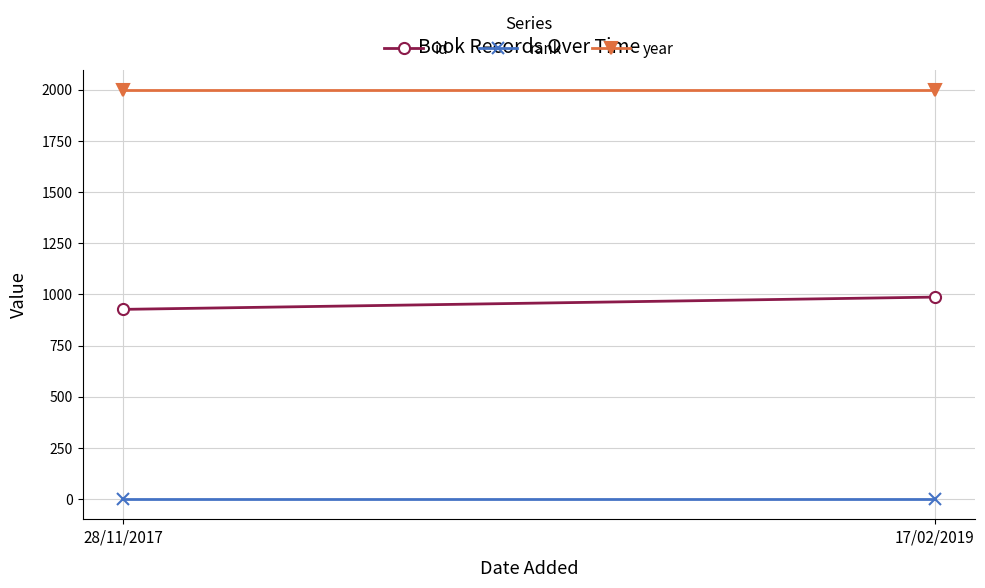

What are all the series names shown in the legend?

id, rank, year